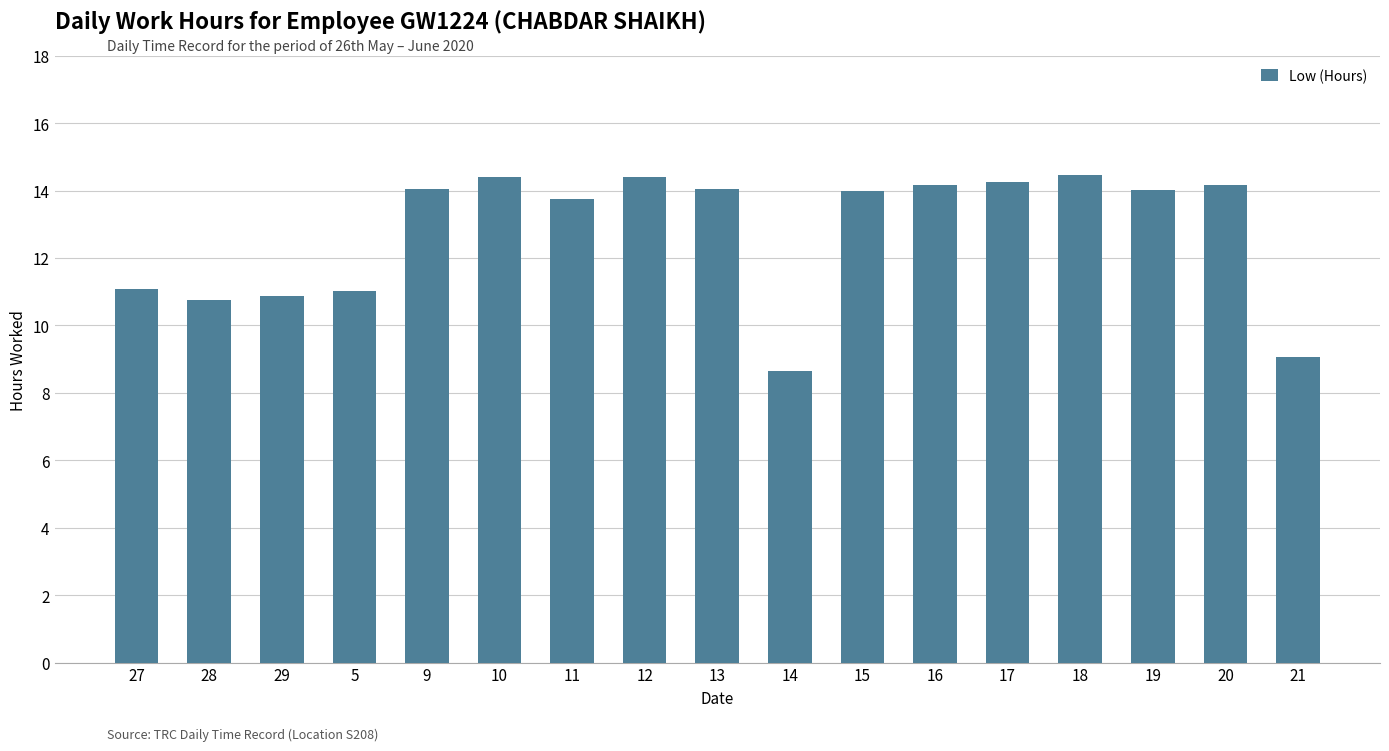

Between 12 and 28, which is larger?

12